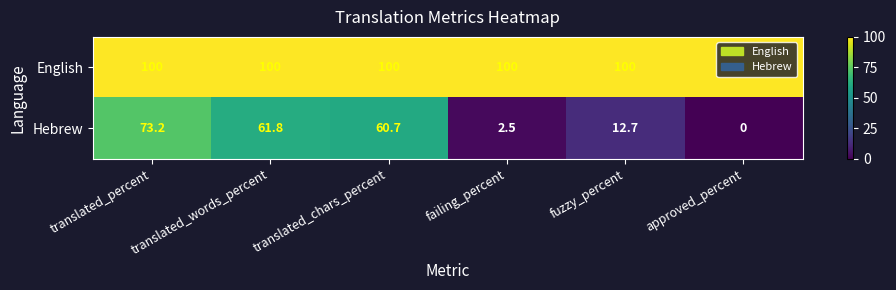

Rank the series at approved_percent from lowest to highest value.

Hebrew, English